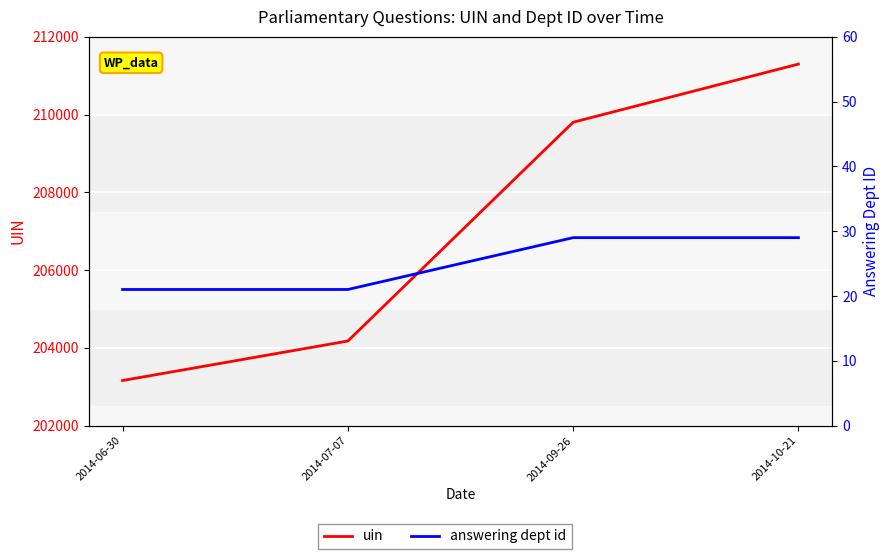

What is the sum of the answering dept id values at 2014-07-07 and 2014-10-21?

50